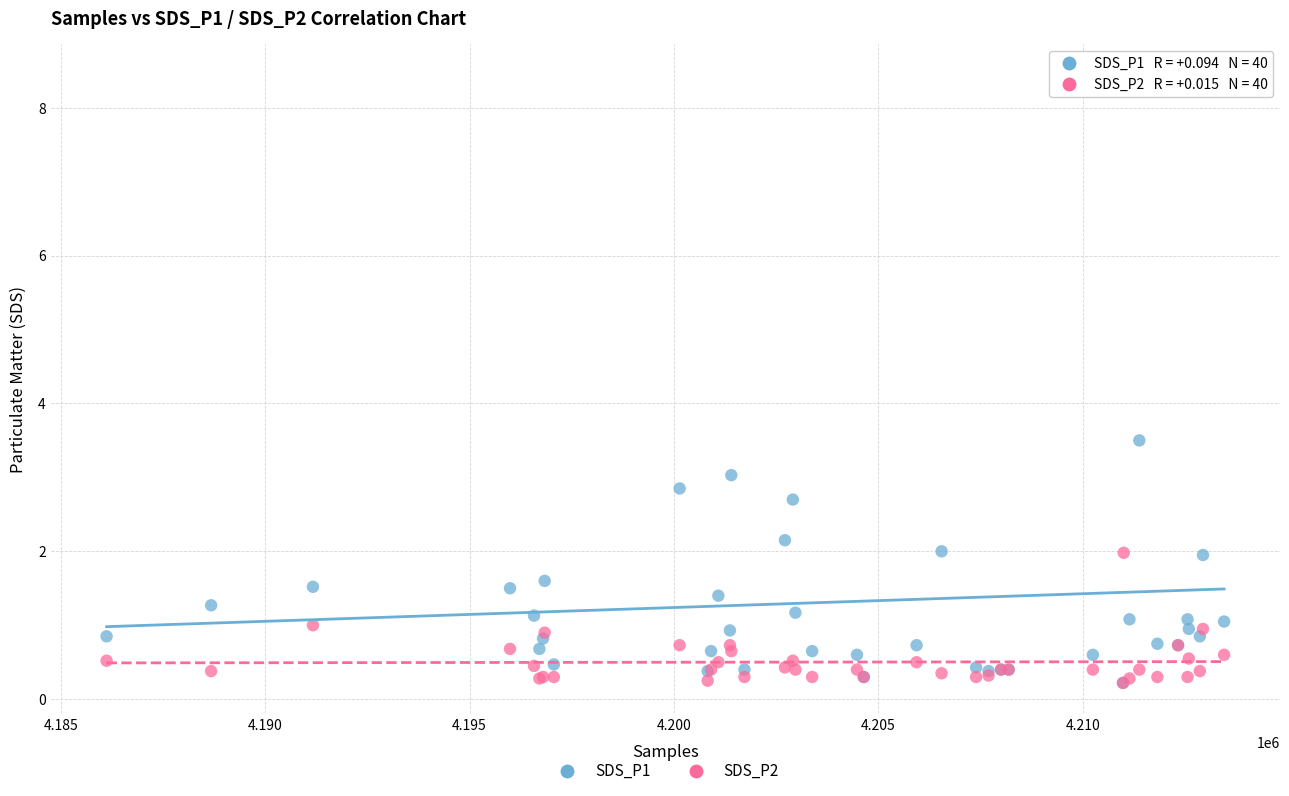

Across all series, what Y value is closest to 4?

3.5